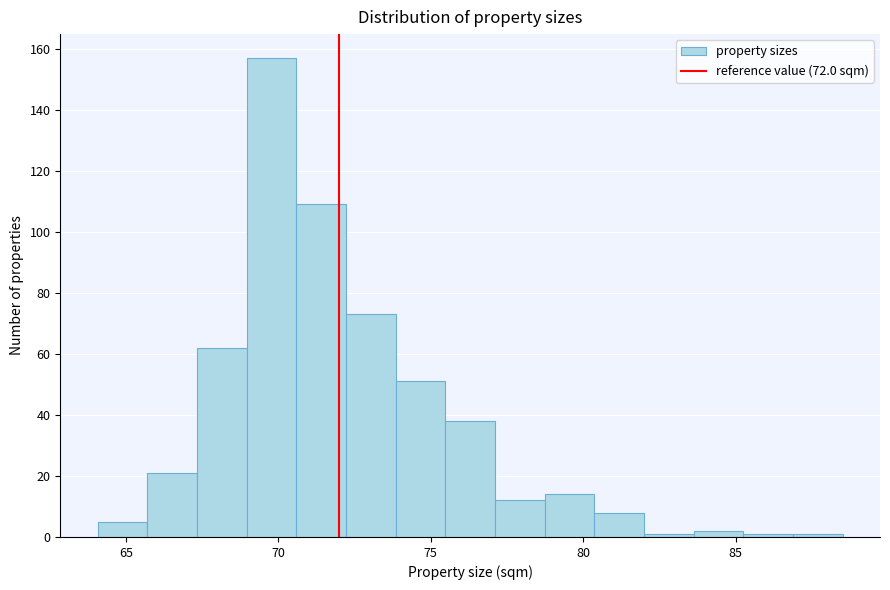

Read against the x-axis, roughly where is the centre of the tallest bar?

70.0